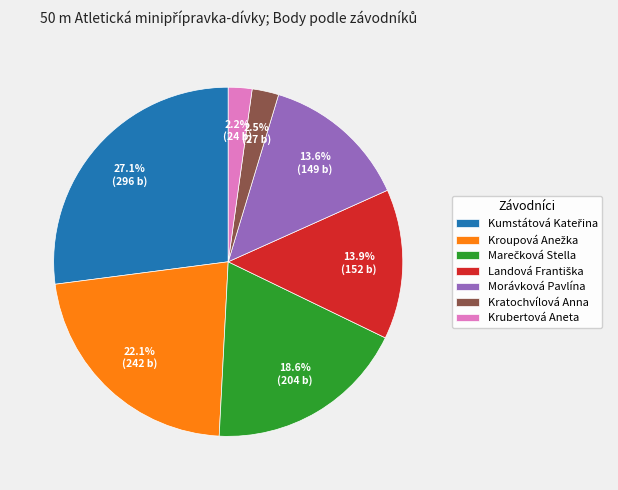

Does any single category account for the majority?

No